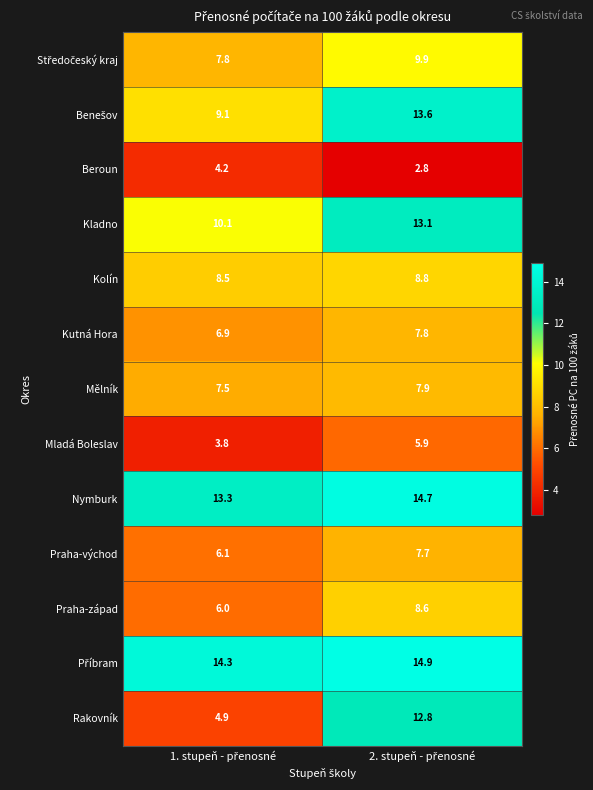

What is the difference between the maximum and minimum values in the Praha-západ series?

2.6